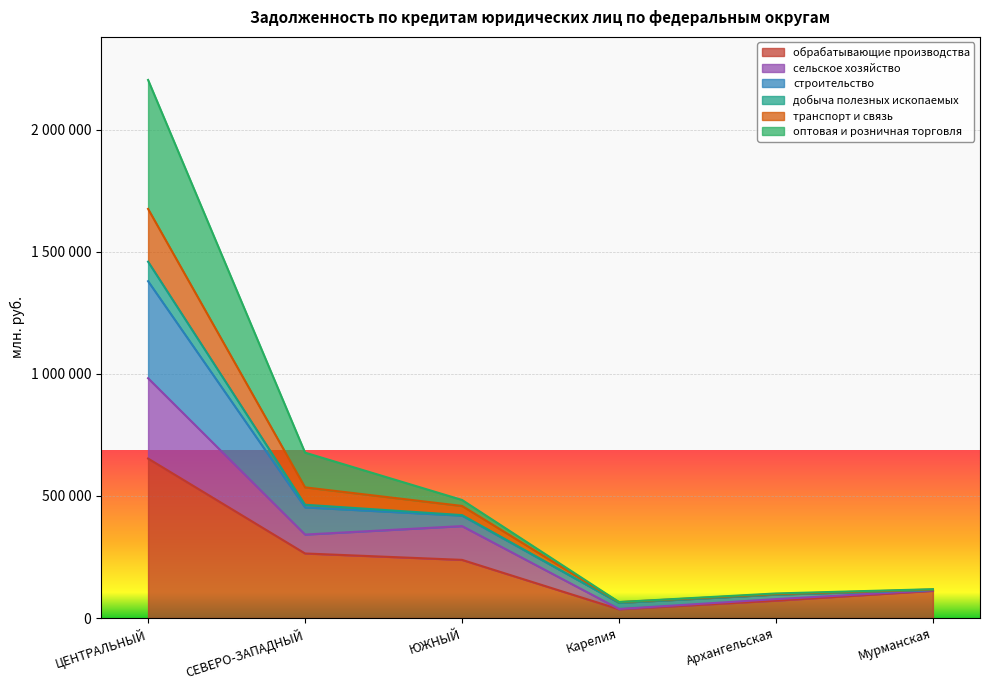

How many interior local peaks does the сельское хозяйство series have?

1